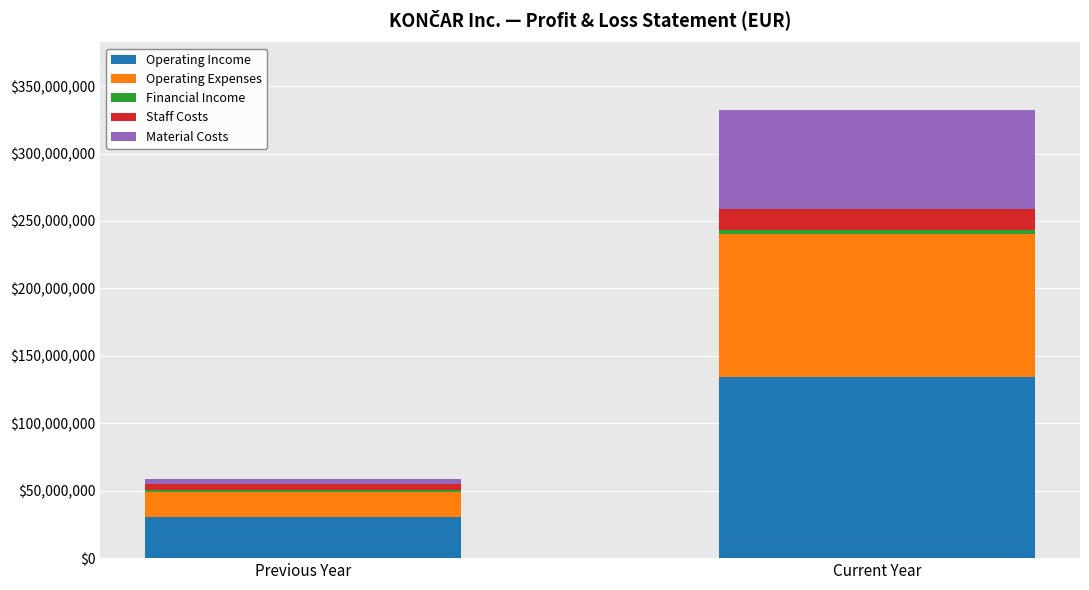

The Operating Income series shows 44043916 at Previous Year. True or false?

False